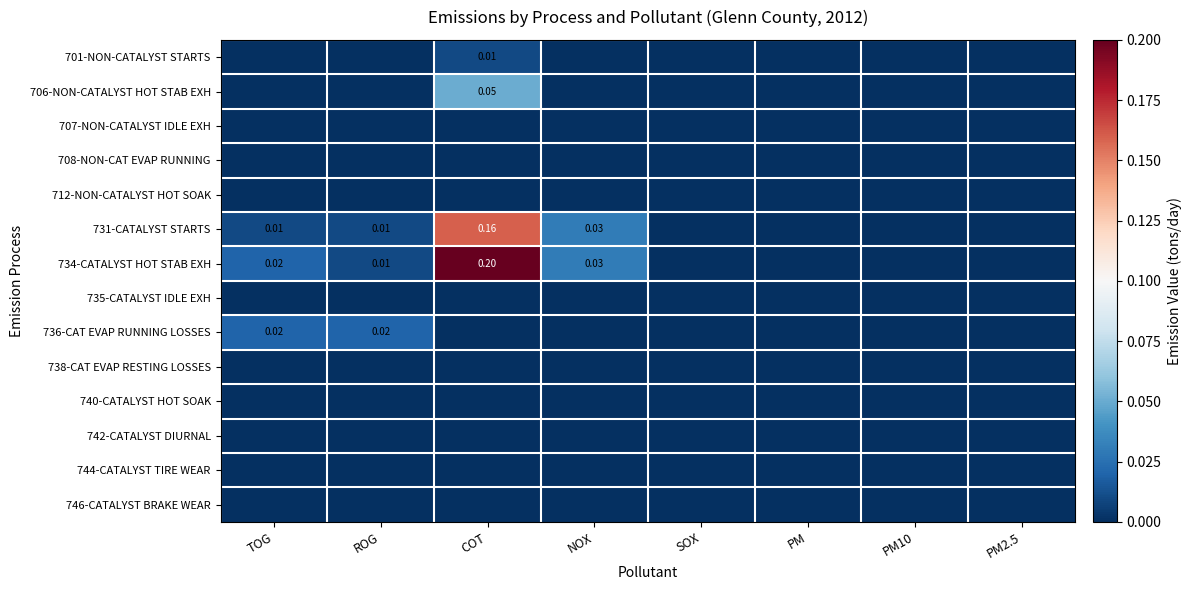

Is the value of 707-NON-CATALYST IDLE EXH at SOX greater than the value of 706-NON-CATALYST HOT STAB EXH at NOX?

No